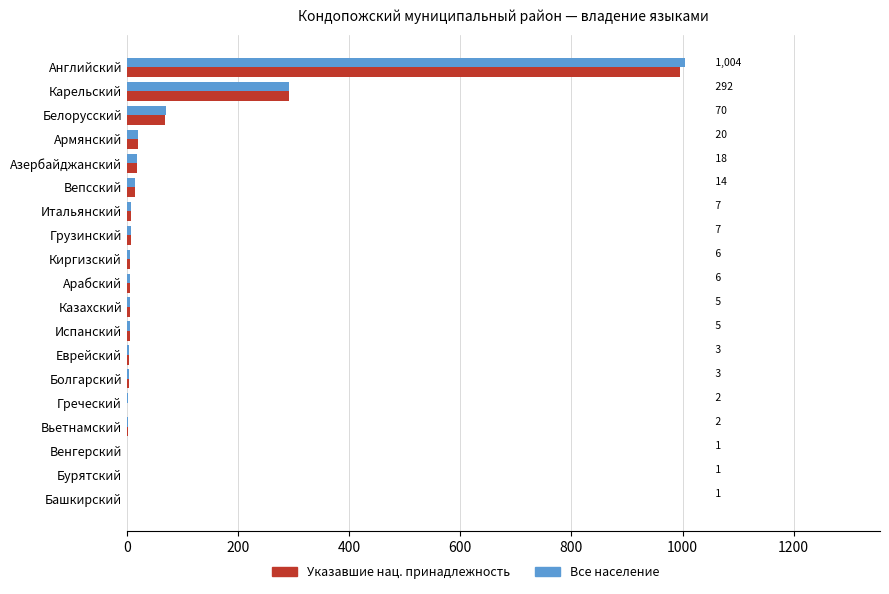

What is the maximum value for Все население?

1004